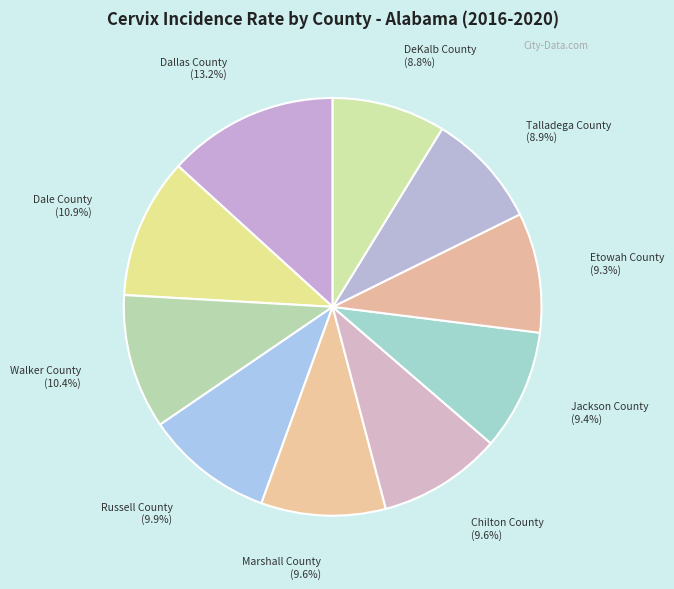

How many slices are in this pie chart?

10